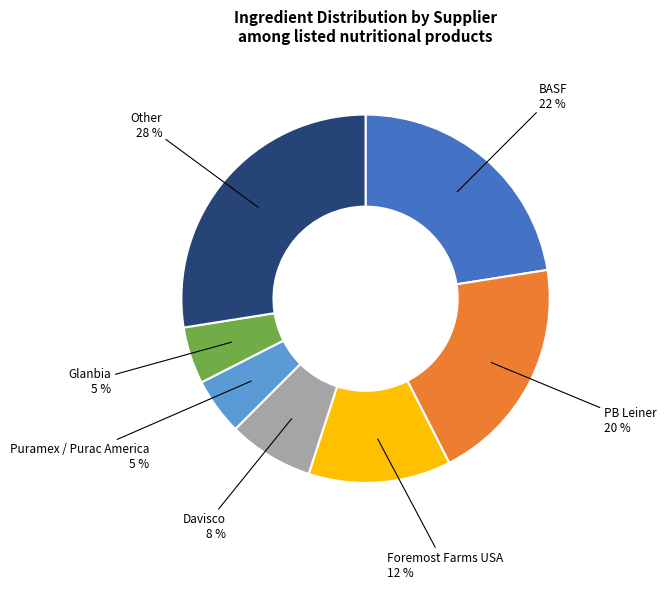

To the nearest percent, what is the difference between the largest and smallest slice percentages?

22%